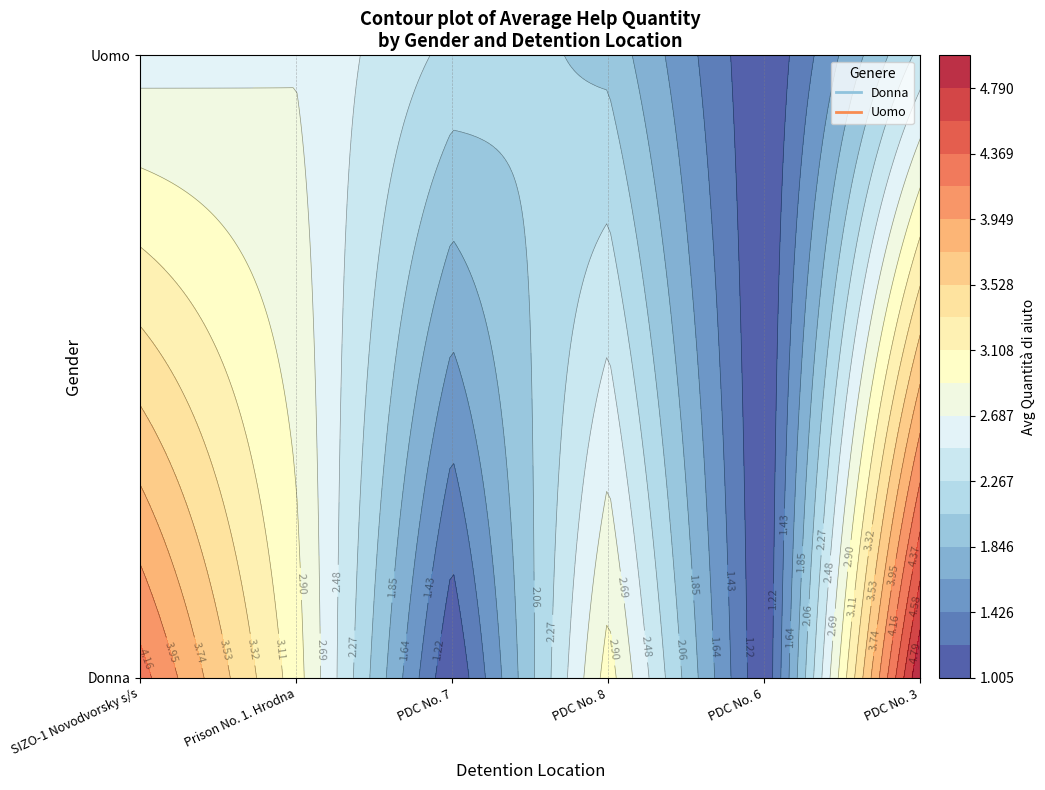

At which category does the chart reach its peak across all series?

Pre-trial detention center No. 3